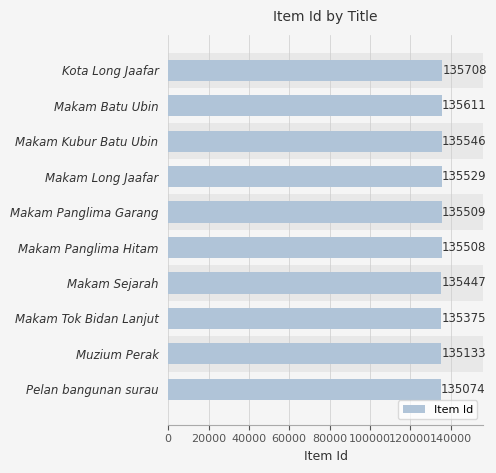

The value at Makam Sejarah is 236583. True or false?

False